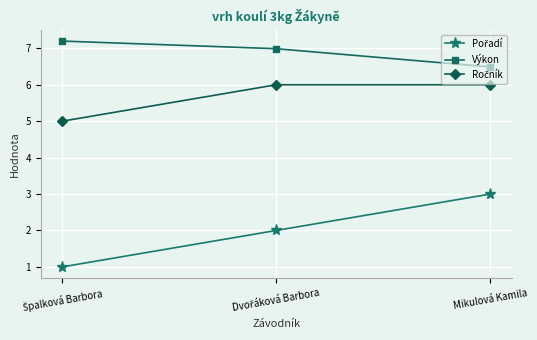

What is the spread (max minus min) of values at Mikulová Kamila?

3.5